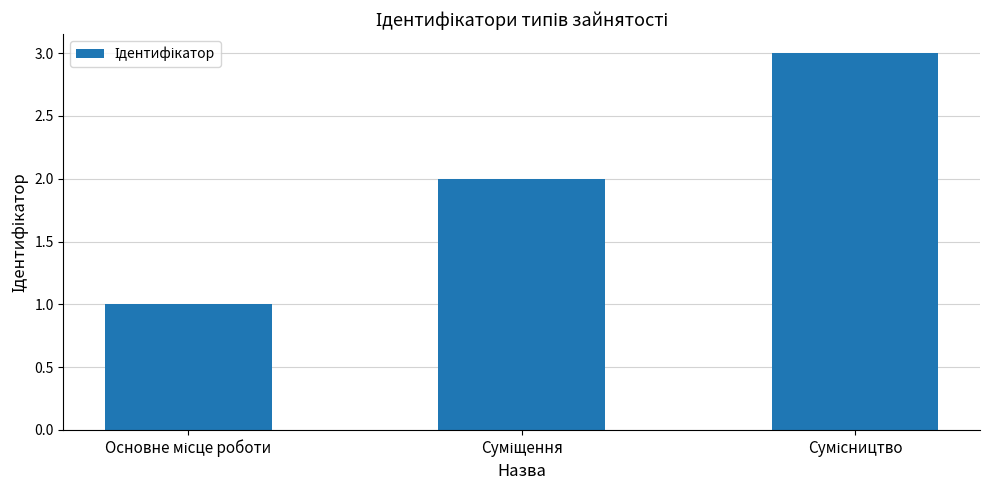

How many bars are there in total?

3